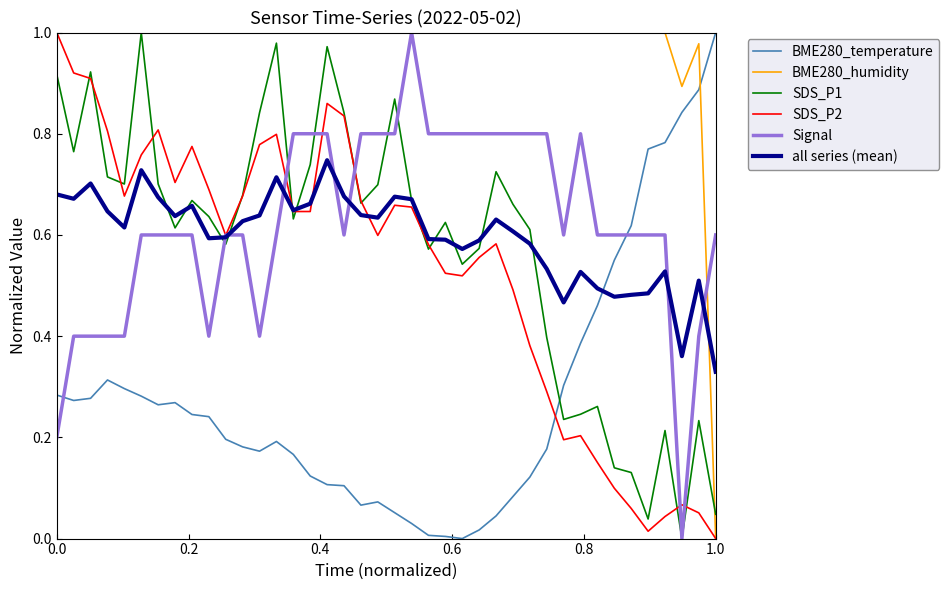

True or false: BME280_humidity and all series (mean) cross at least once.

True